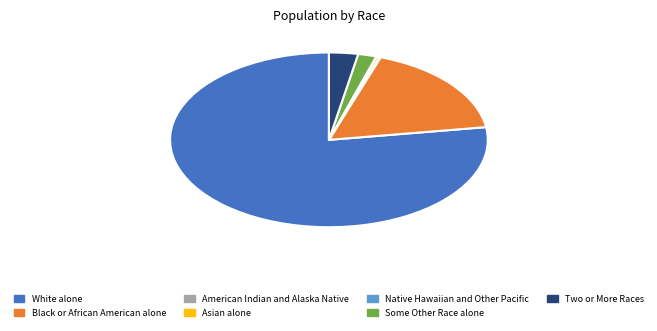

Combined, do Black or African American alone and Asian alone account for over 50%?

No